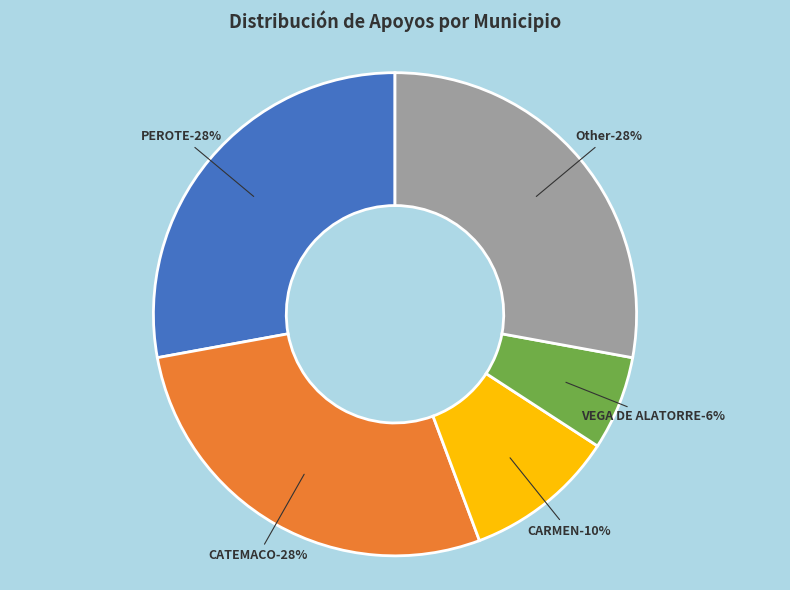

Is it true that PEROTE is 35% of the pie?

False